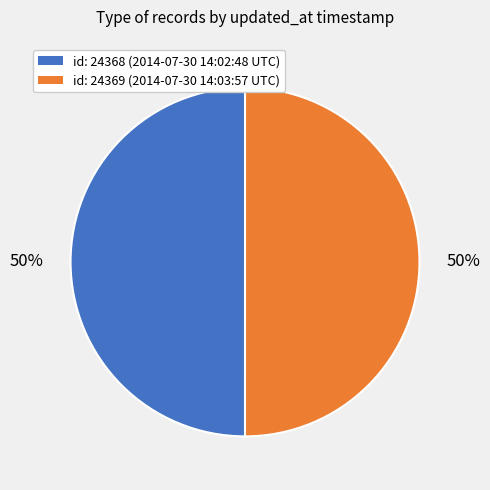

The id: 24369 (2014-07-30 14:03:57 UTC) slice represents 50% of the pie. True or false?

True